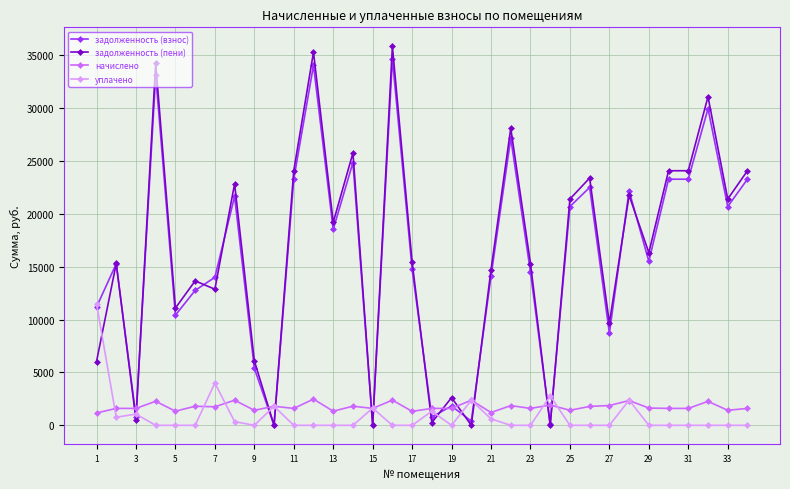

After their last crossing, which series has the higher values: начислено or задолженность (пени)?

задолженность (пени)